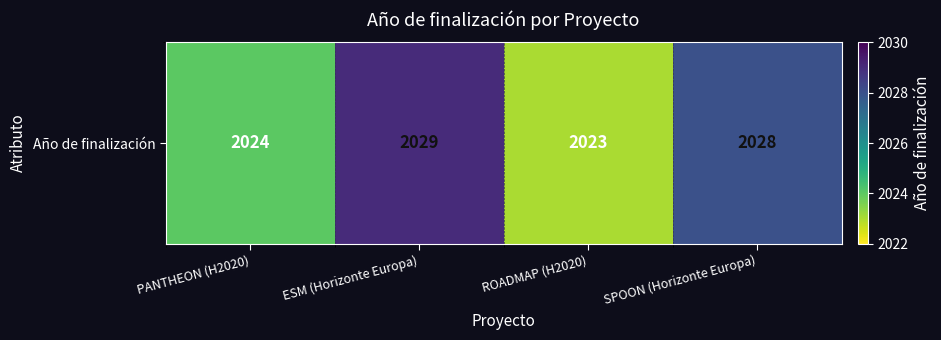

What is the sum of the values at ESM (Horizonte Europa) and ROADMAP (H2020)?

4052